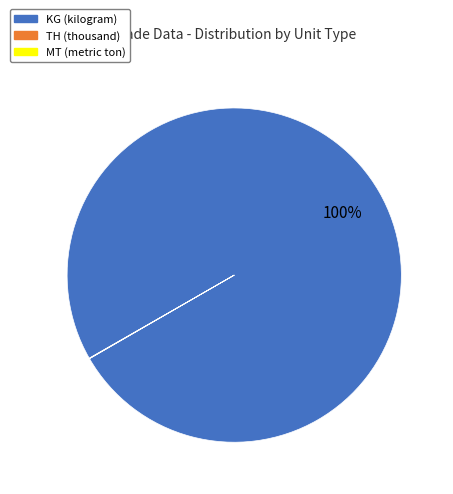

To the nearest percent, what is the difference between the largest and smallest slice percentages?

100%